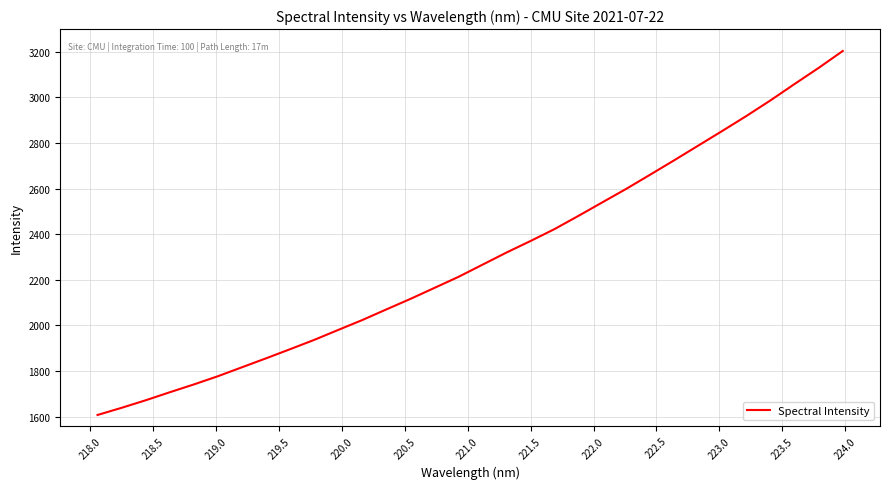

What is the greatest value displayed?

3203.4